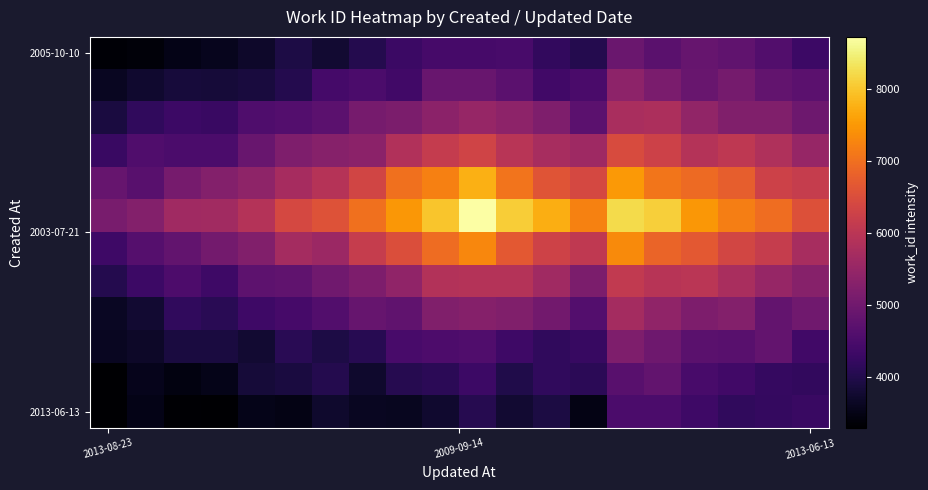

How many series are shown in this chart?

12